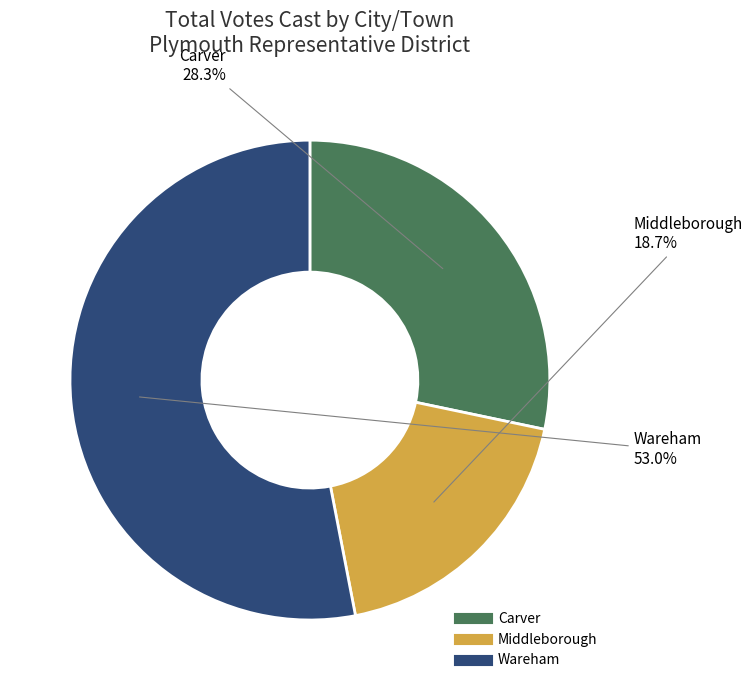

Count the number of slices in the pie.

3